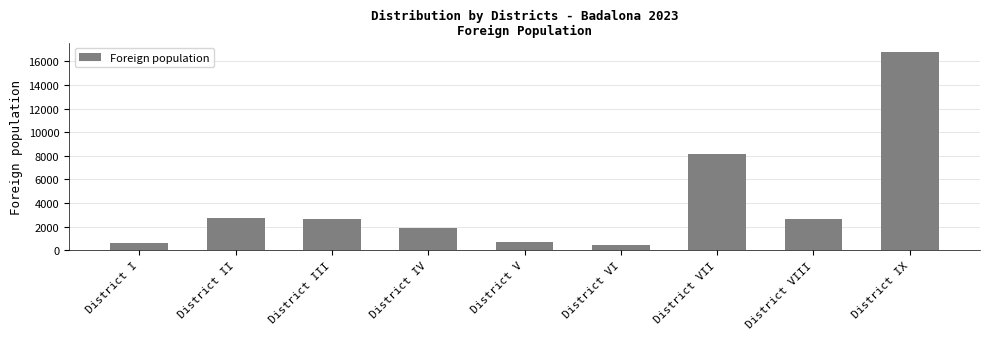

What is the label of the 4th bar from the left?

District IV